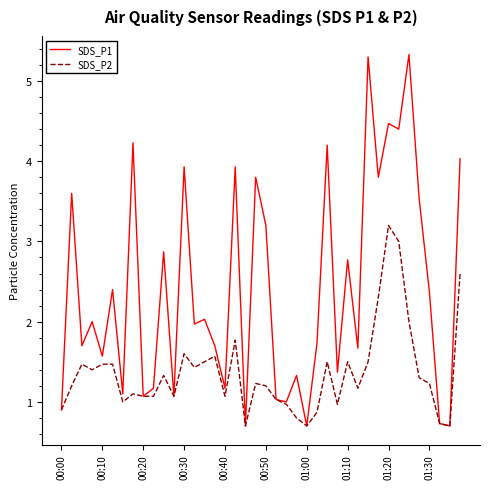

Does the chart have visible grid lines?

No